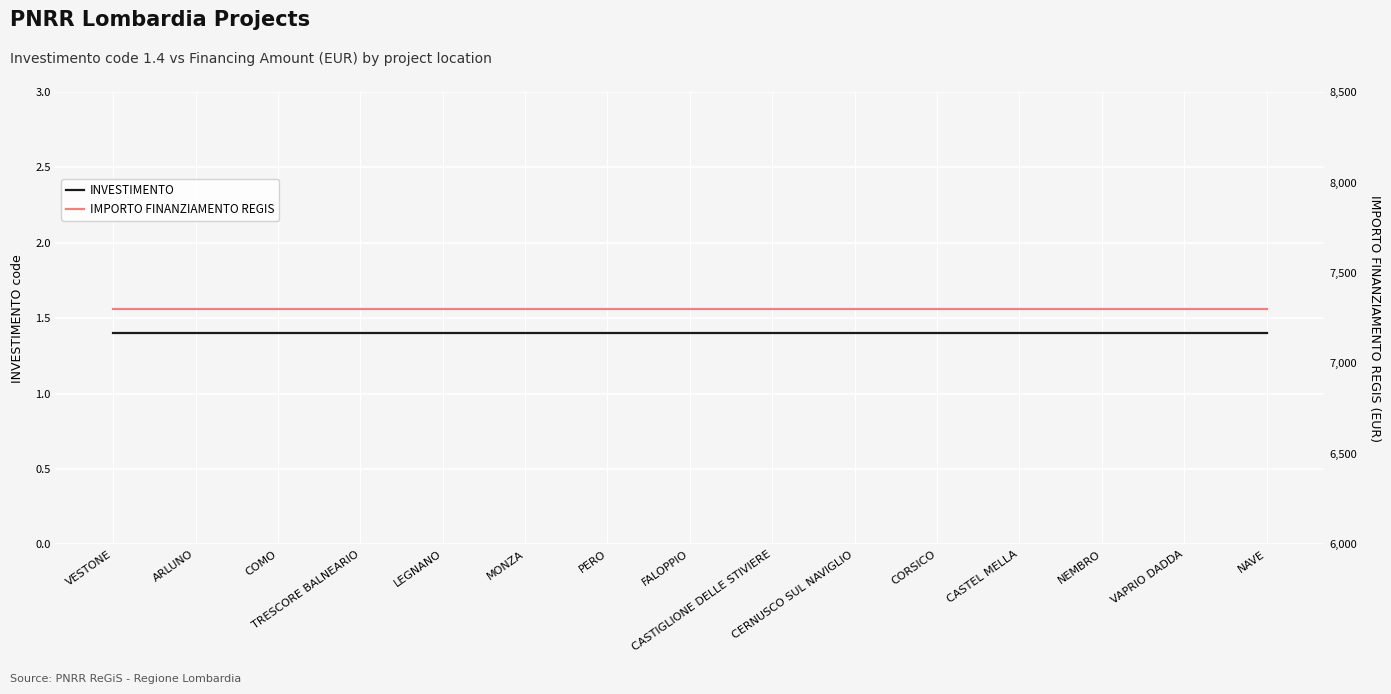

What is the sum of the INVESTIMENTO values at MONZA and PERO?

2.8